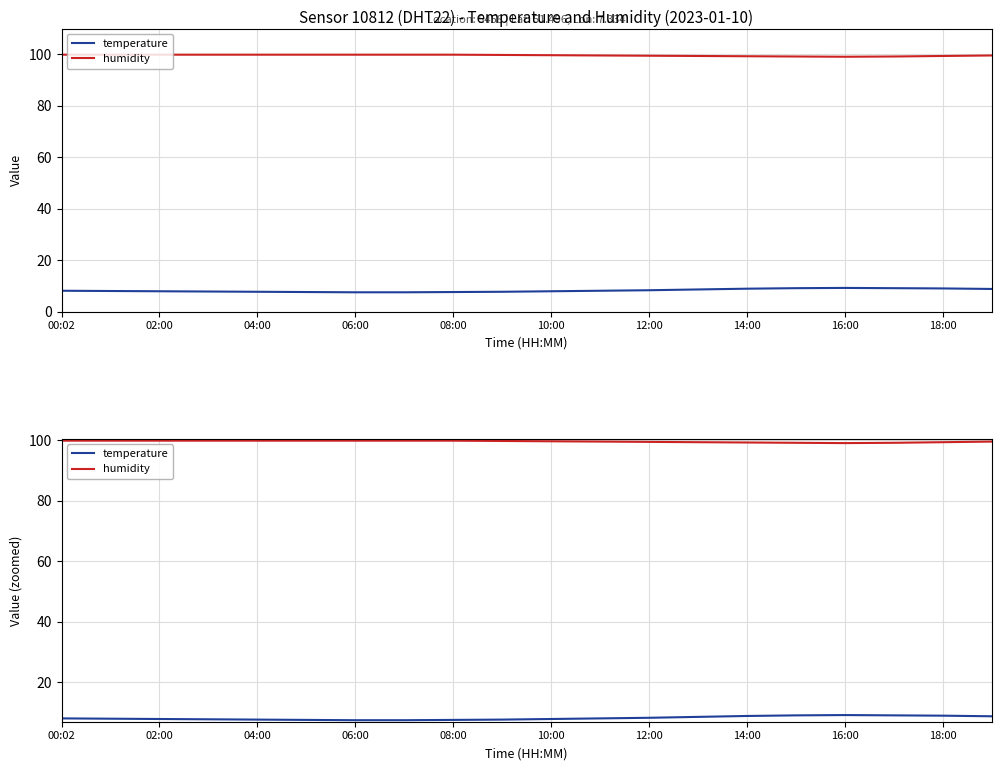

Which category has the highest value in the temperature series?

16:00